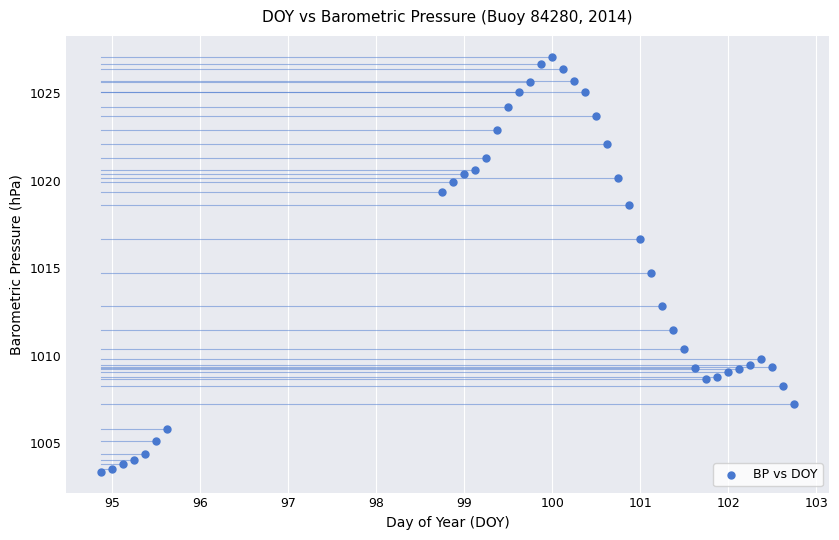

What is the range of X values (max minus min)?

7.9